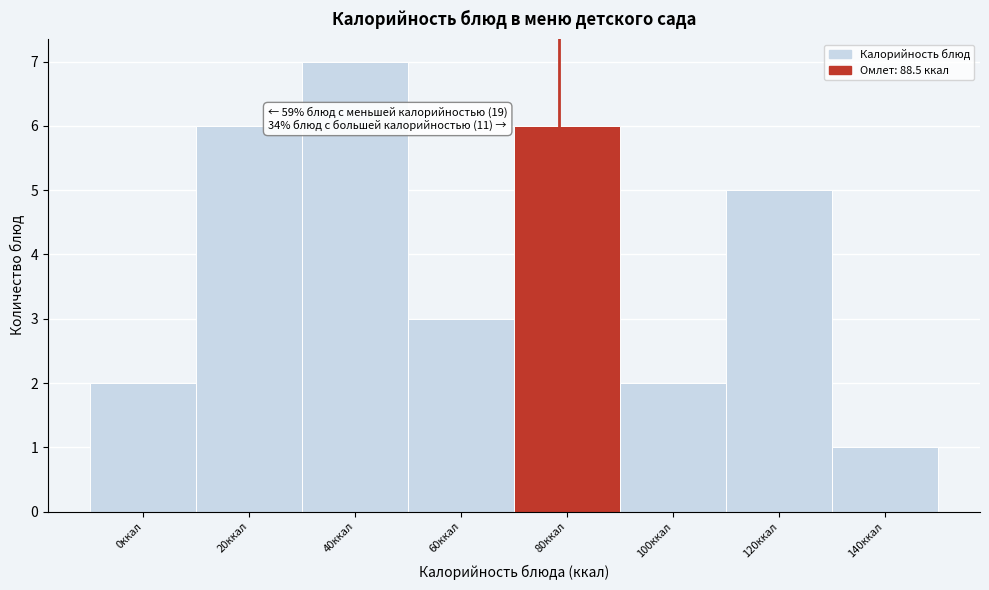

Reading right to left, transcribe all the data shown in this chart.

1	5	2	6	3	7	6	2